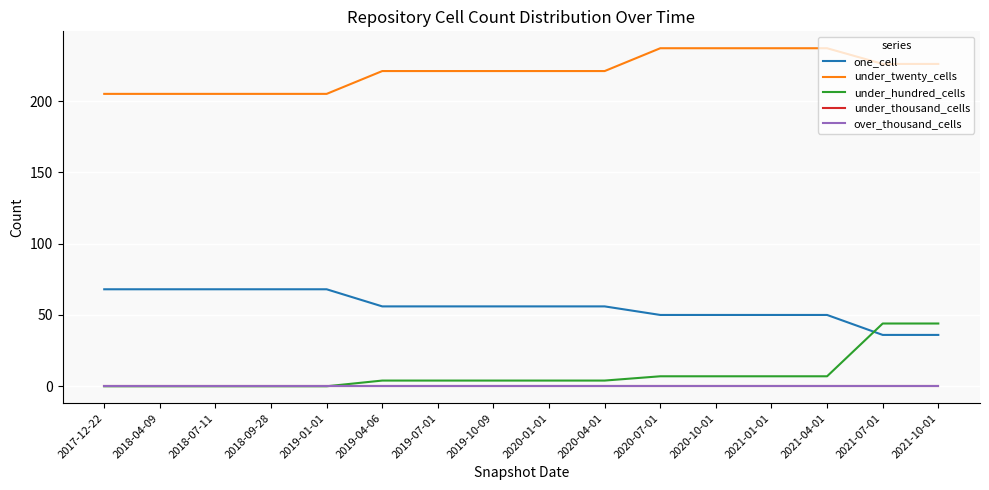

True or false: under_thousand_cells and under_hundred_cells intersect in this chart.

False